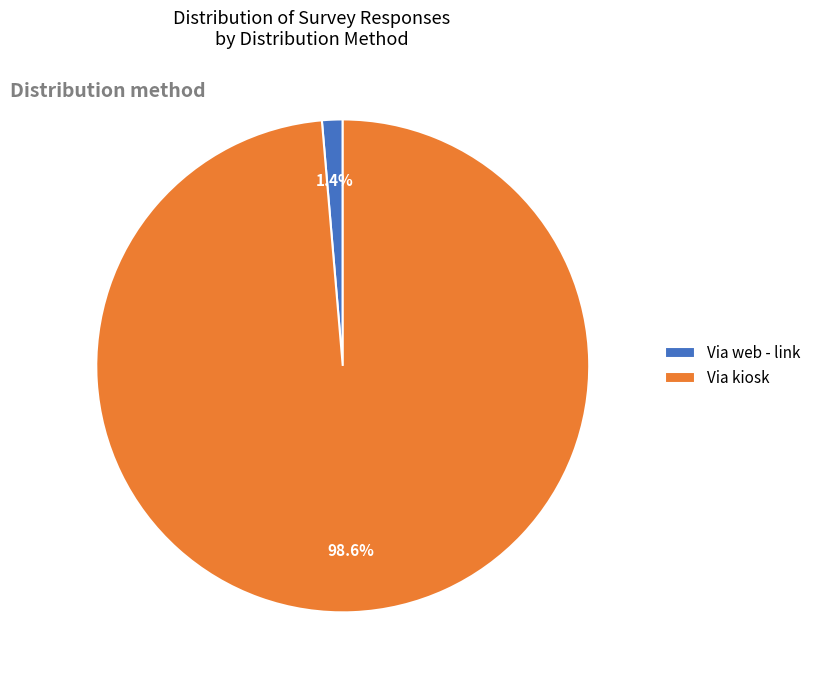

True or false: Via web - link accounts for 15% of the total.

False